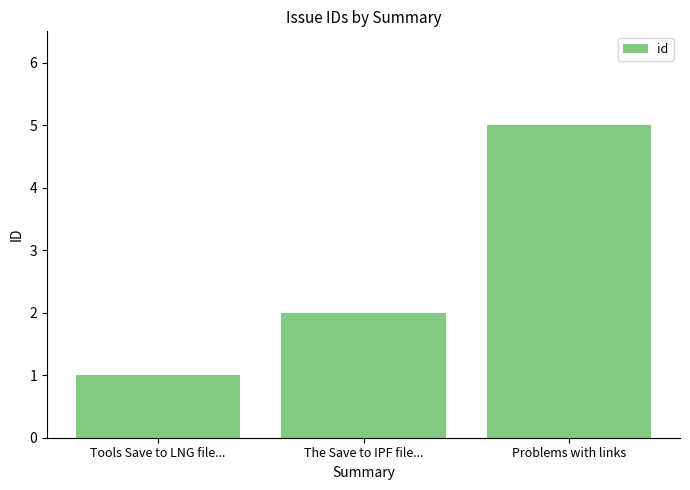

What is the change in value from The Save to IPF file... to Problems with links?

+3